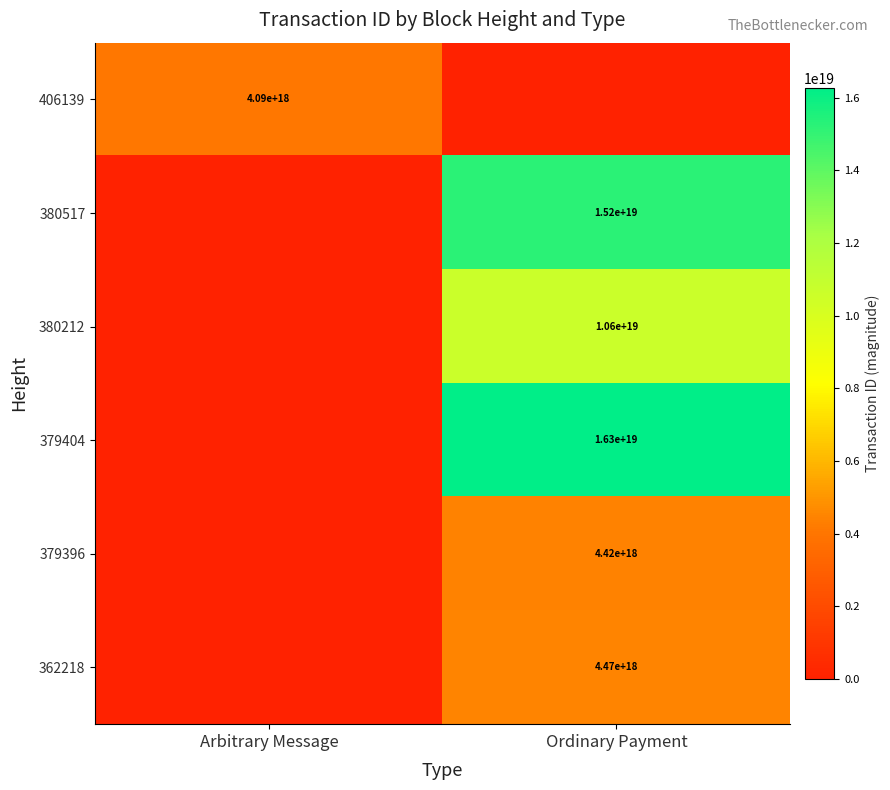

The value of 380517 at Ordinary Payment is 10216879642928707584. True or false?

False